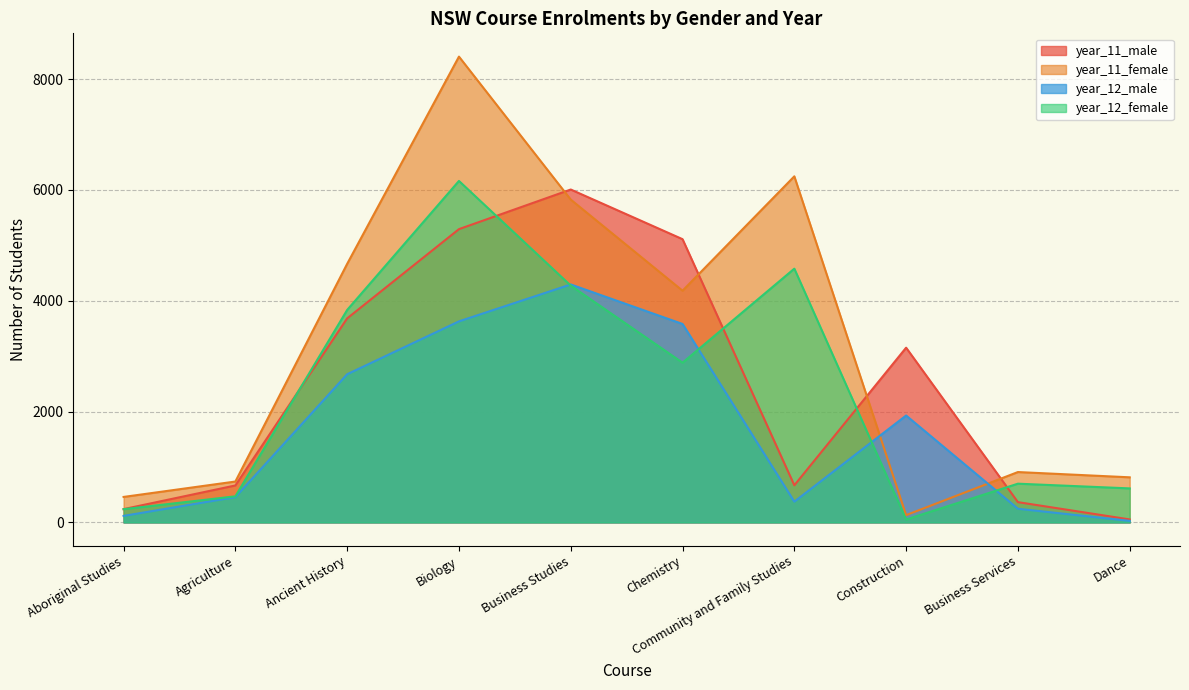

At which label does year_12_female first exceed 2882?

Ancient History